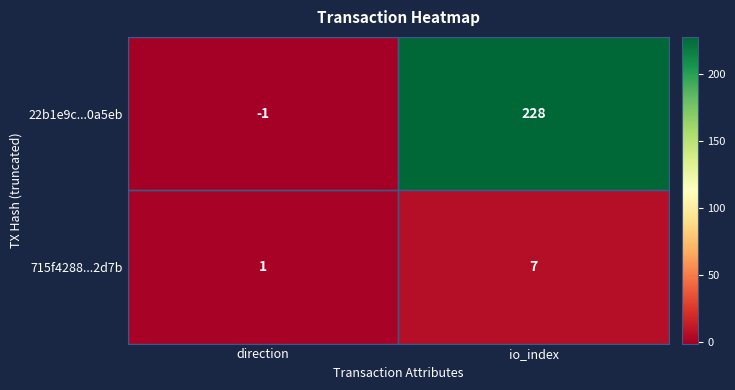

Is it true that 715f4288...2d7b equals 12 at io_index?

False